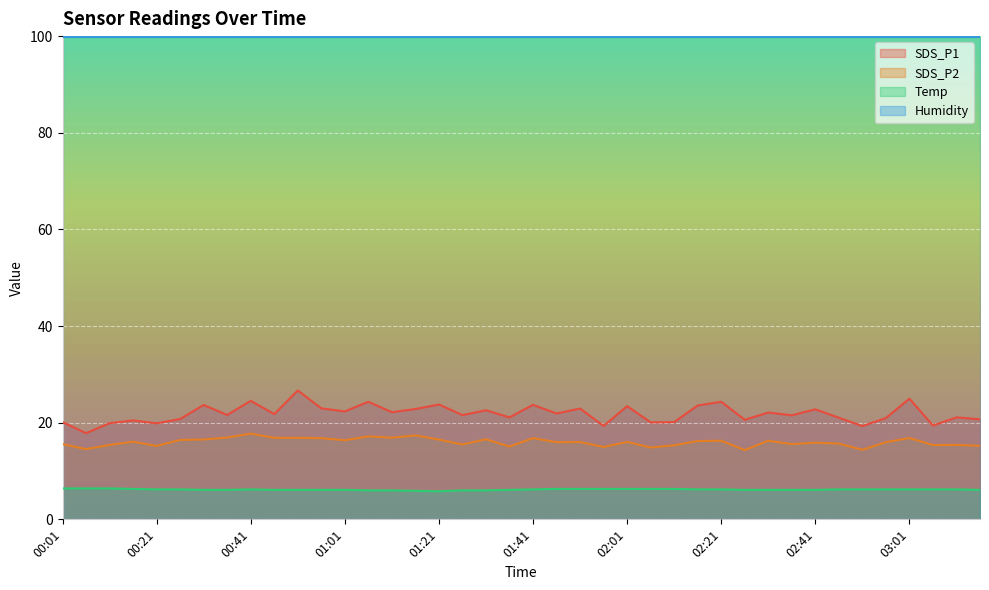

At which label is SDS_P1 closest to 22?

01:46